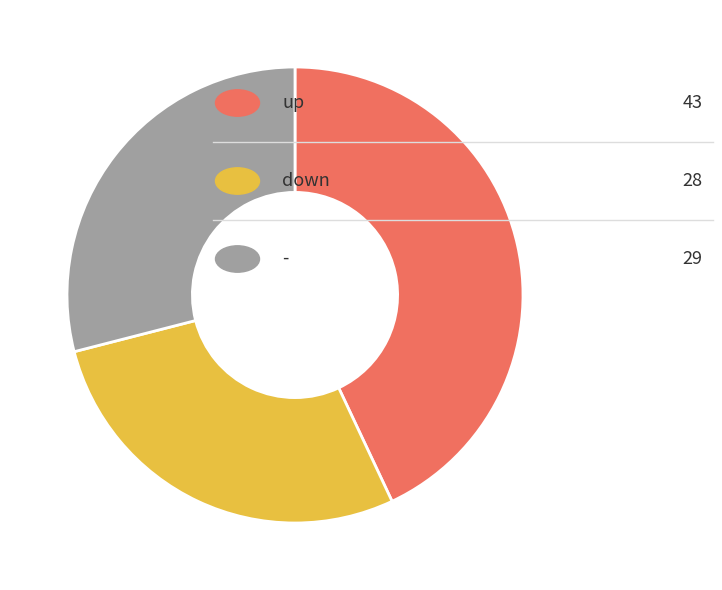

Does any single category account for the majority?

No